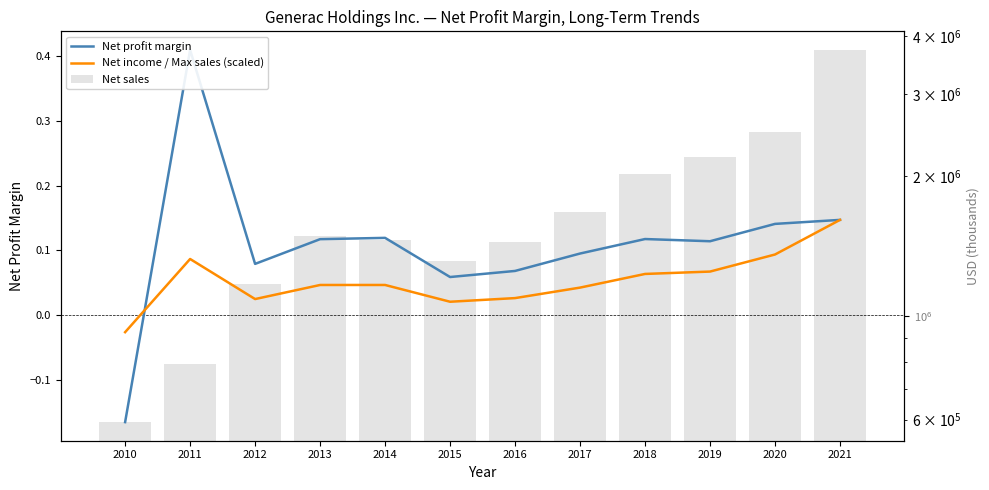

What is the spread (max minus min) of values at 2020?

2485199.9